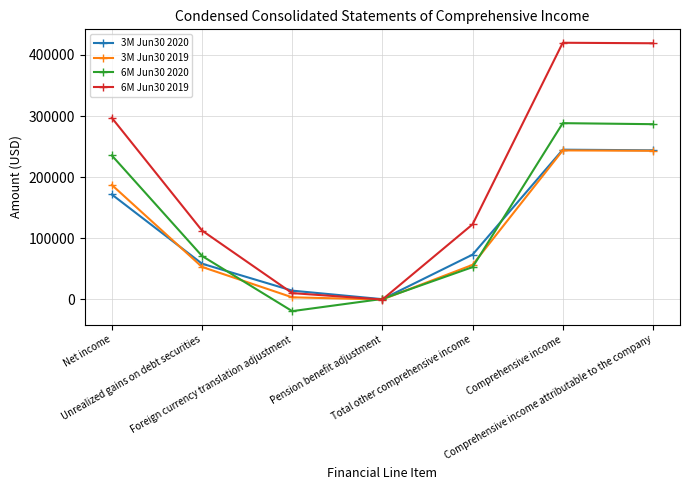

How many values in 6M Jun30 2019 are below zero?

1